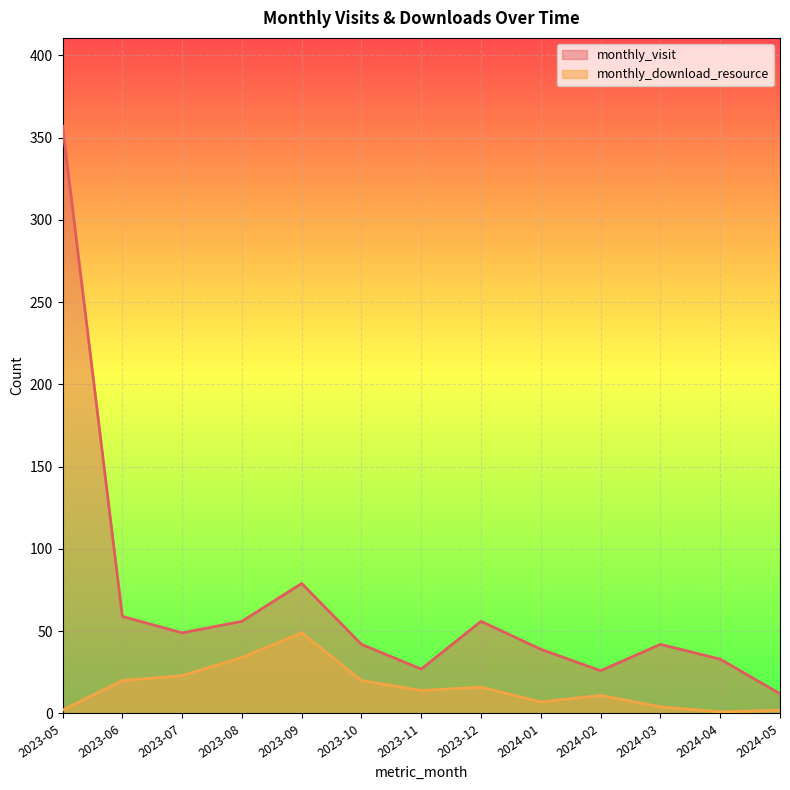

Read the monthly_visit value at 2024-01, to the nearest 50.

50